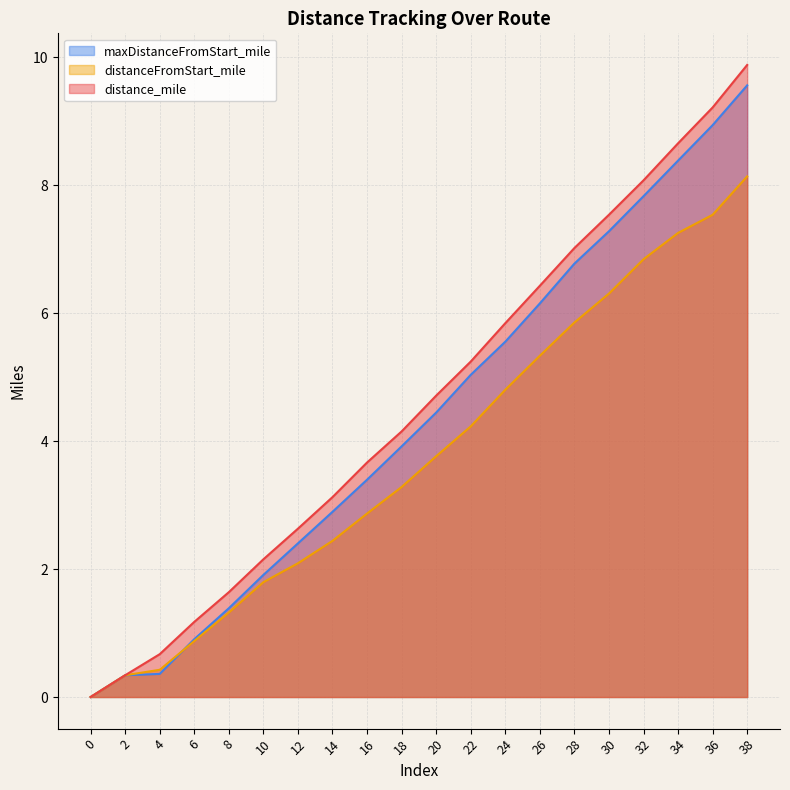

How many positive values does the maxDistanceFromStart_mile series have?

19